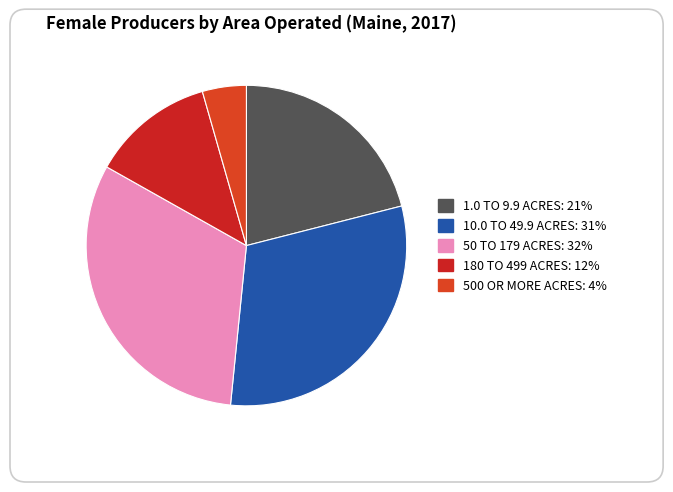

Which slice is the largest?

50 TO 179 ACRES